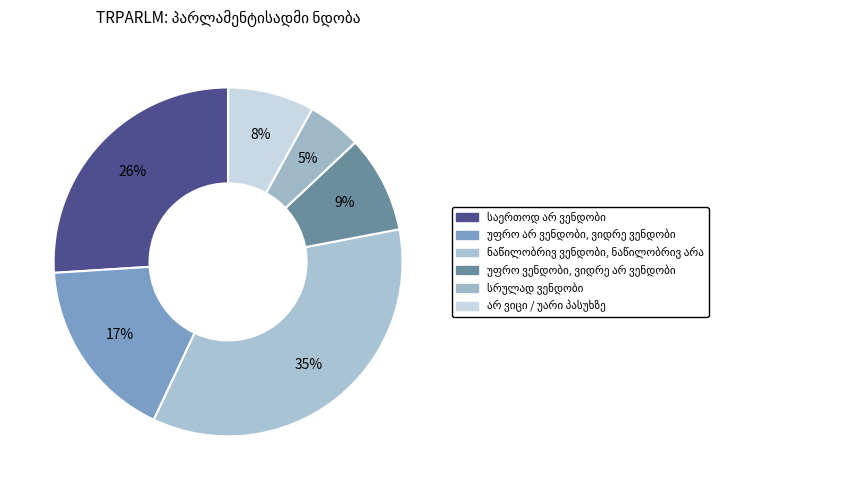

How many slices are in this pie chart?

6